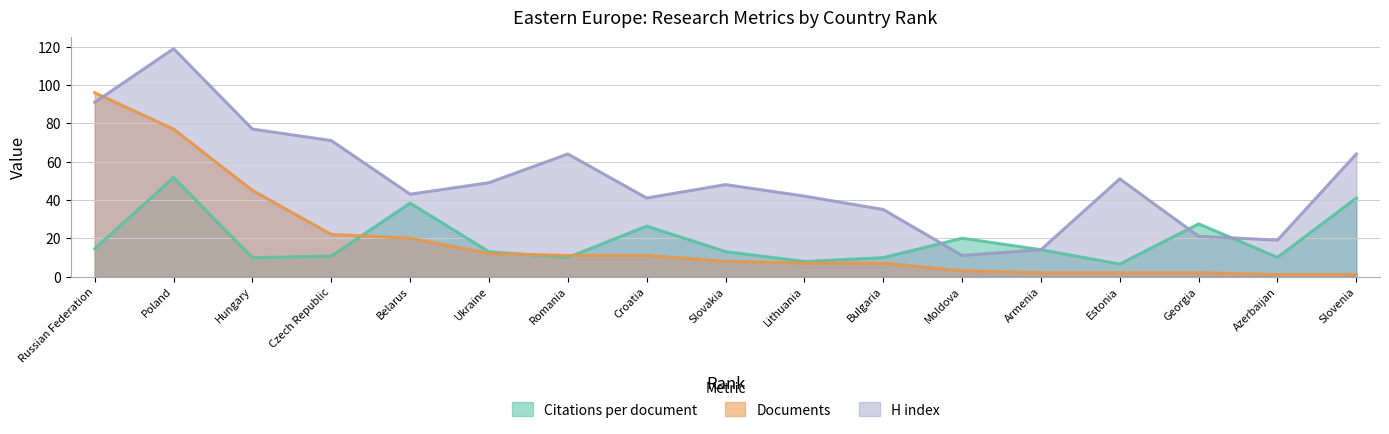

The value of Documents at Czech Republic is 22.0. True or false?

True